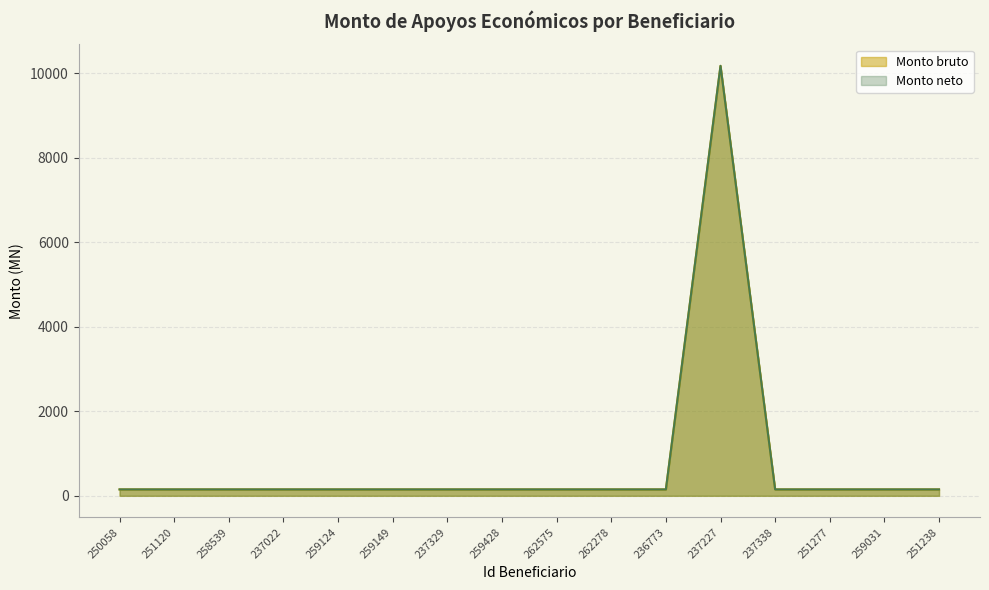

True or false: Monto neto has a value of 151.5 at 259124.

True